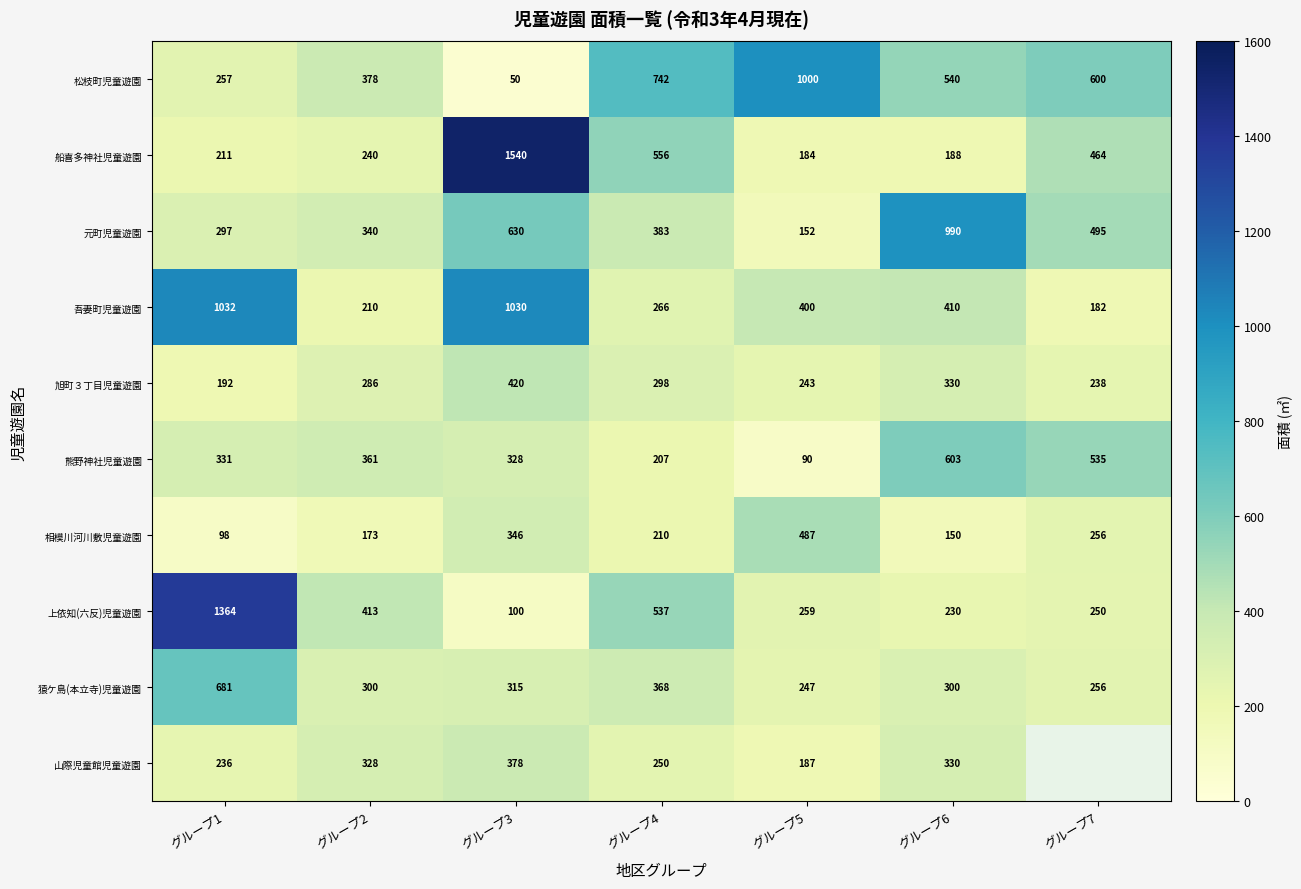

Where is 旭町３丁目児童遊園 nearest to the value 306?

グループ4